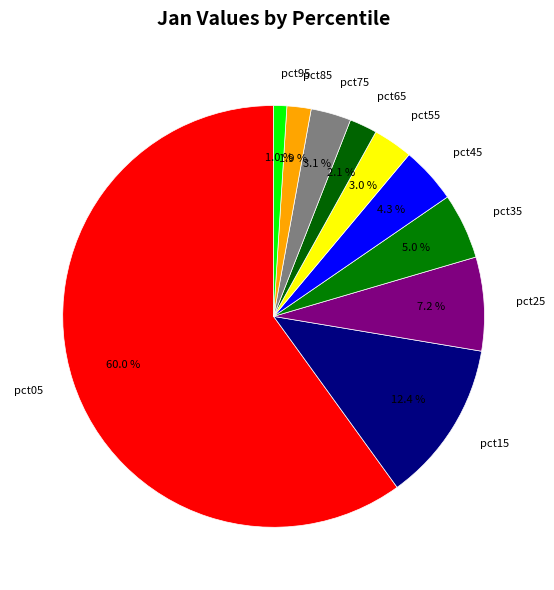

To the nearest percent, what percentage of the pie is pct25?

7%